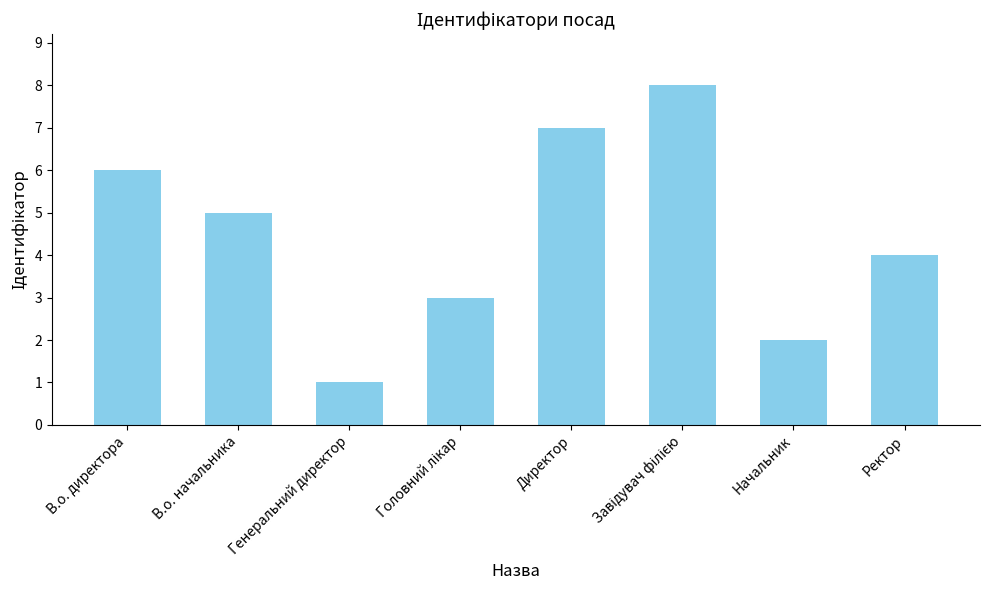

The value at Генеральний директор is 1. True or false?

True